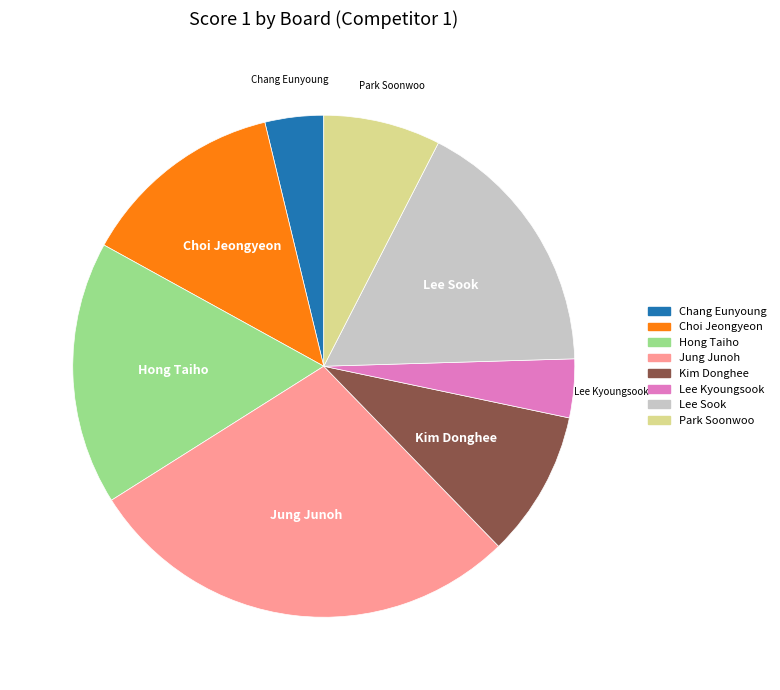

How many slices are in this pie chart?

8